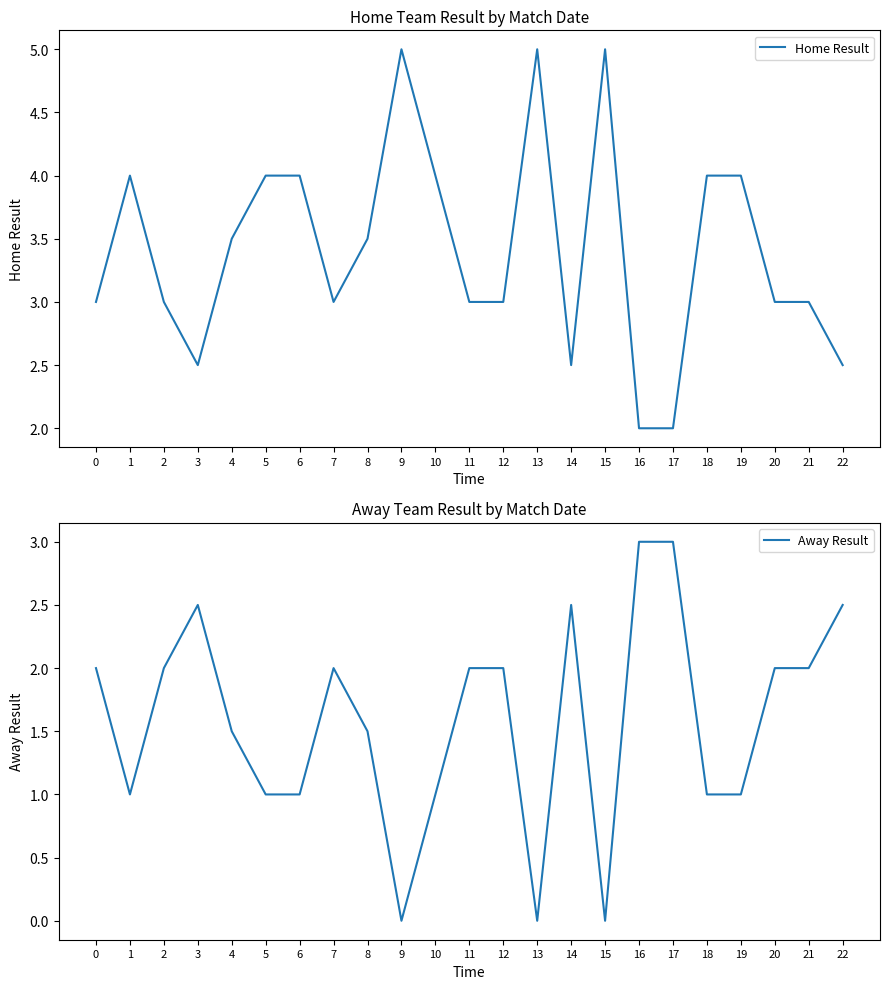

How many values in the Home Result series are below 3?

5